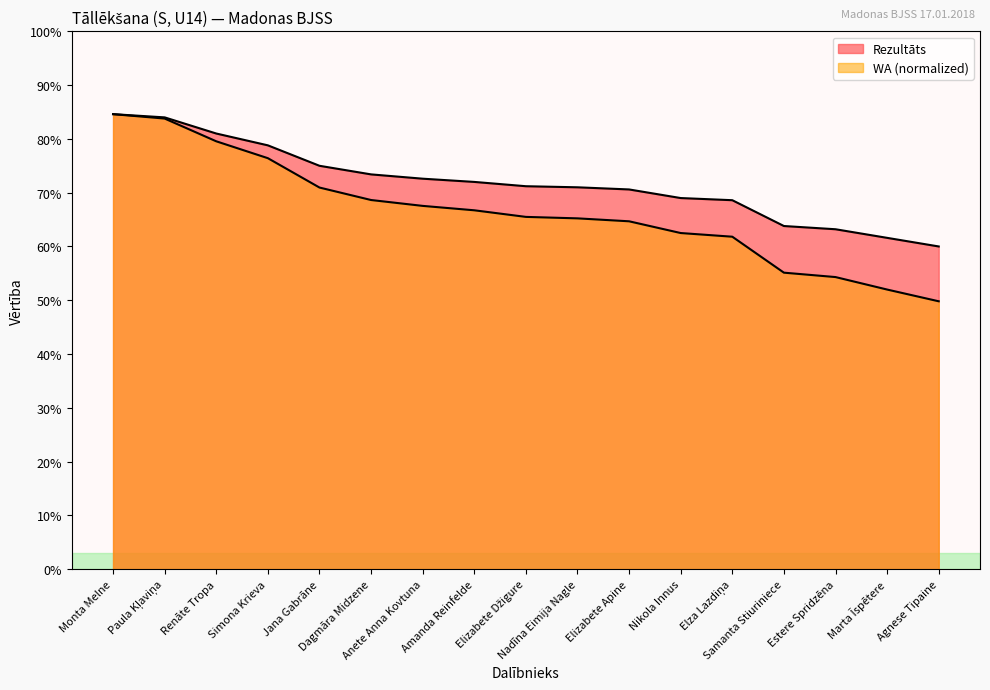

Reading left to right, list all the values displayed in this chart.

Rezultāts: 4.2	4.2	4.0	3.9	3.8	3.7	3.6	3.6	3.6	3.5	3.5	3.5	3.4	3.2	3.2	3.1	3.0
WA_score: 4.2	4.2	4.0	3.8	3.5	3.4	3.4	3.3	3.3	3.3	3.2	3.1	3.1	2.8	2.7	2.6	2.5